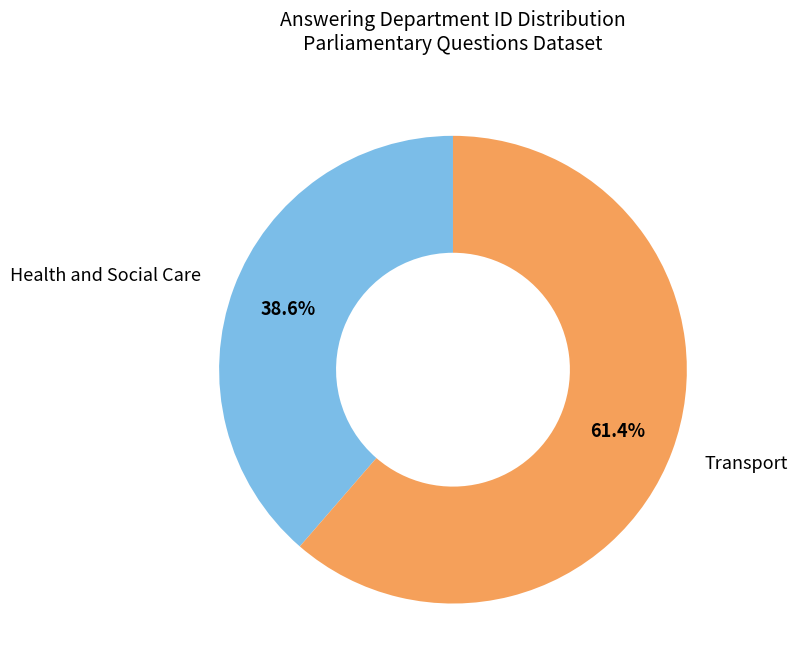

True or false: Transport accounts for 61% of the total.

True